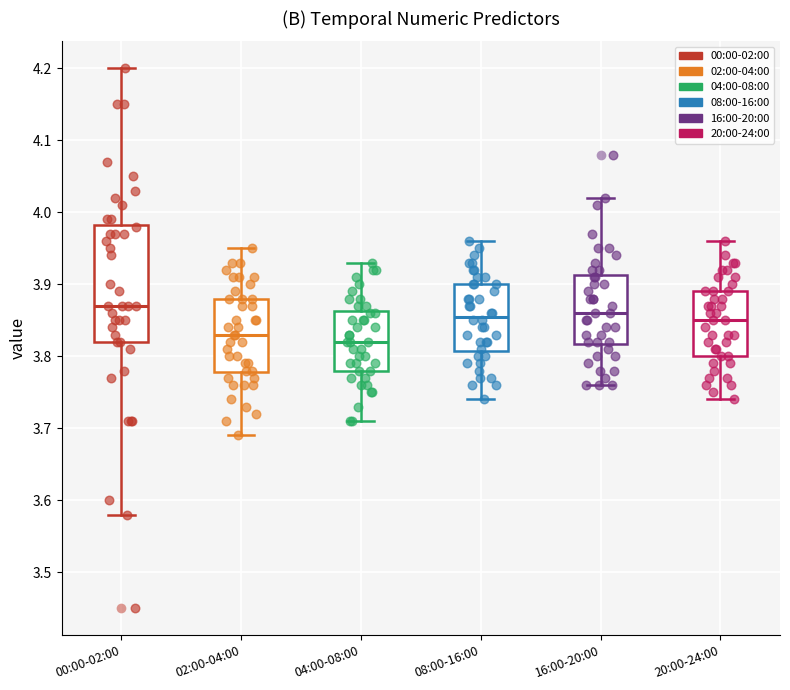

Reading left to right, transcribe this box plot: for each box, give where its median line is, the range the box spans, and where its two whiskers end, as read against the y-axis. The values are not printed on the chart, so give them approximately, as read against the axis.

00:00-02:00: median 3.87, box 3.82 to 3.98, whiskers 3.58 to 4.20
02:00-04:00: median 3.83, box 3.78 to 3.88, whiskers 3.69 to 3.95
04:00-08:00: median 3.82, box 3.78 to 3.86, whiskers 3.71 to 3.93
08:00-16:00: median 3.86, box 3.81 to 3.90, whiskers 3.74 to 3.96
16:00-20:00: median 3.86, box 3.82 to 3.91, whiskers 3.76 to 4.02
20:00-24:00: median 3.85, box 3.80 to 3.89, whiskers 3.74 to 3.96